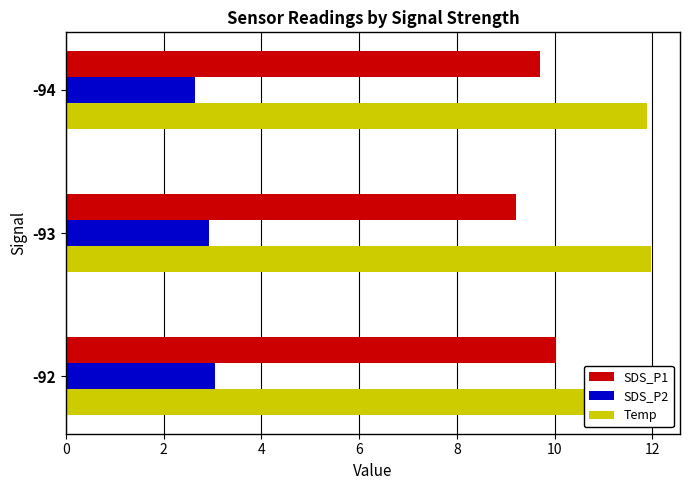

Is it true that SDS_P2 equals 4.1 at -92?

False